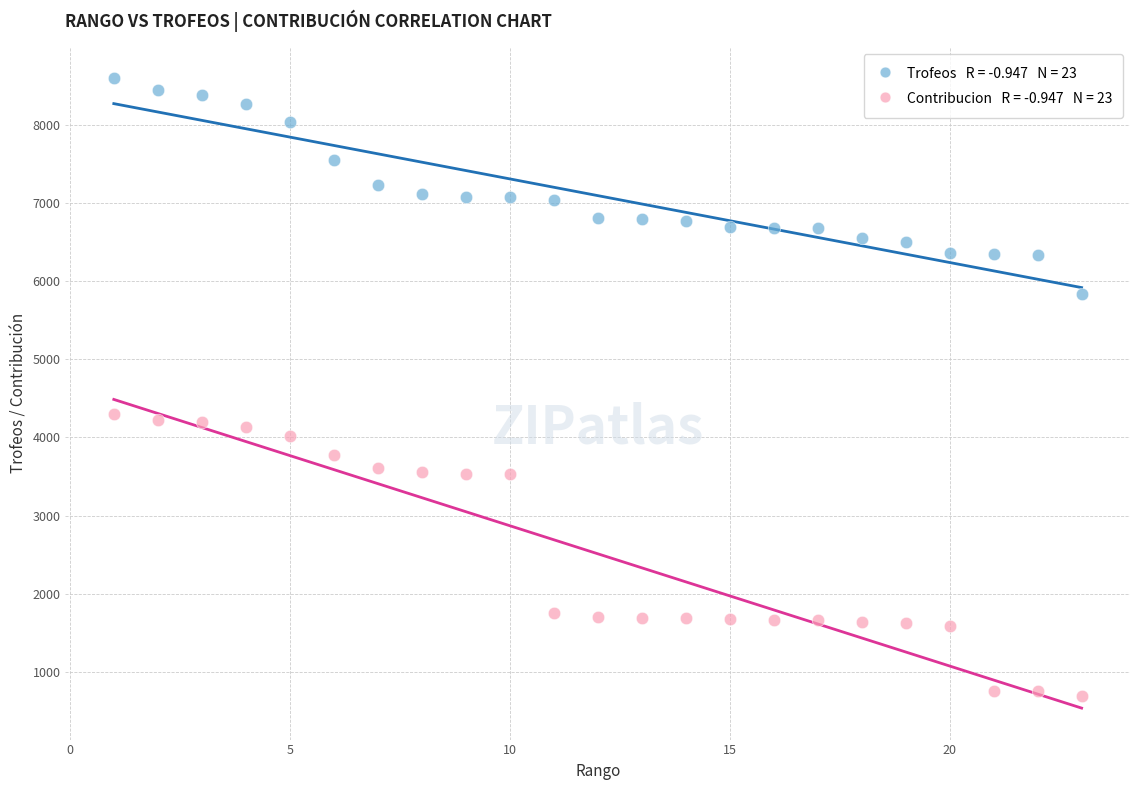

Across all data points, what is the range of Y values (max minus min)?

7892